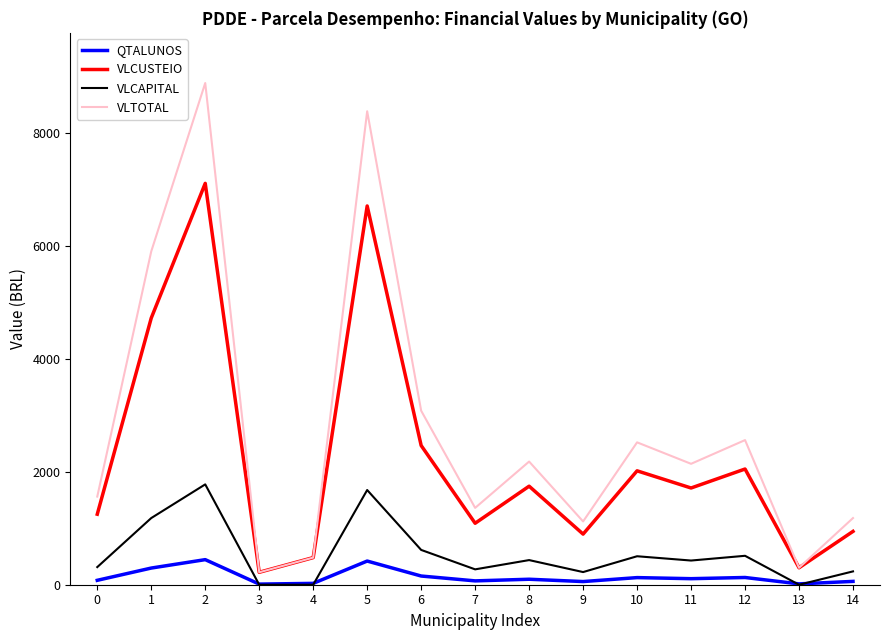

What value does the VLTOTAL series have at 2, to the nearest 50?

8900